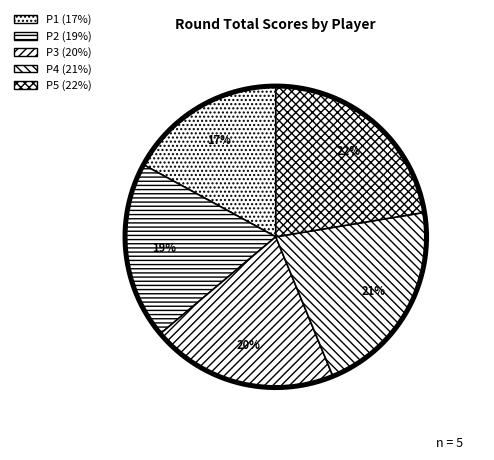

Count the number of slices in the pie.

5